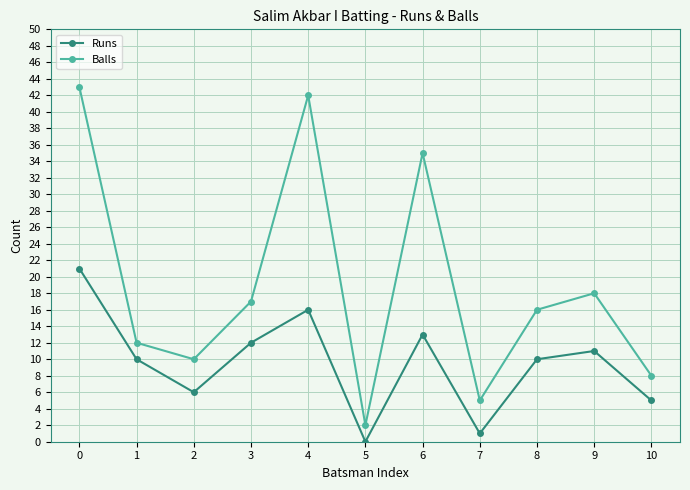

How many series are shown in this chart?

2